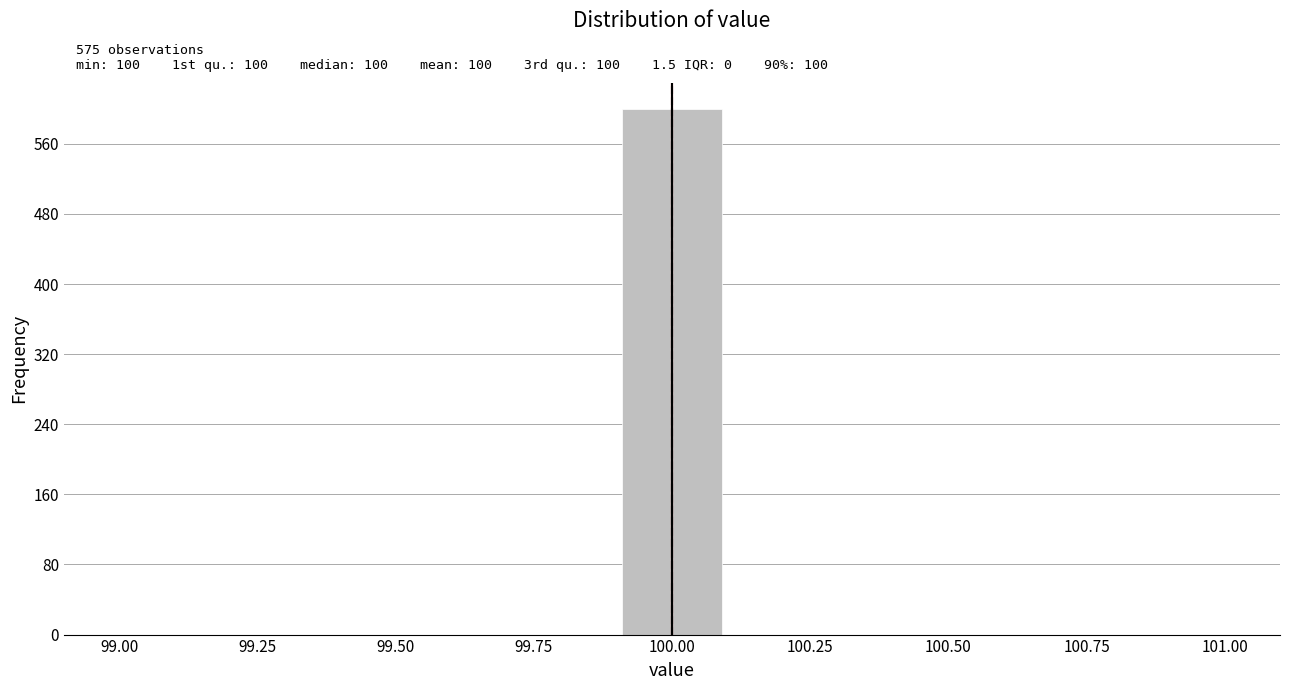

Read against the x-axis, roughly where is the centre of the tallest bar?

100.00